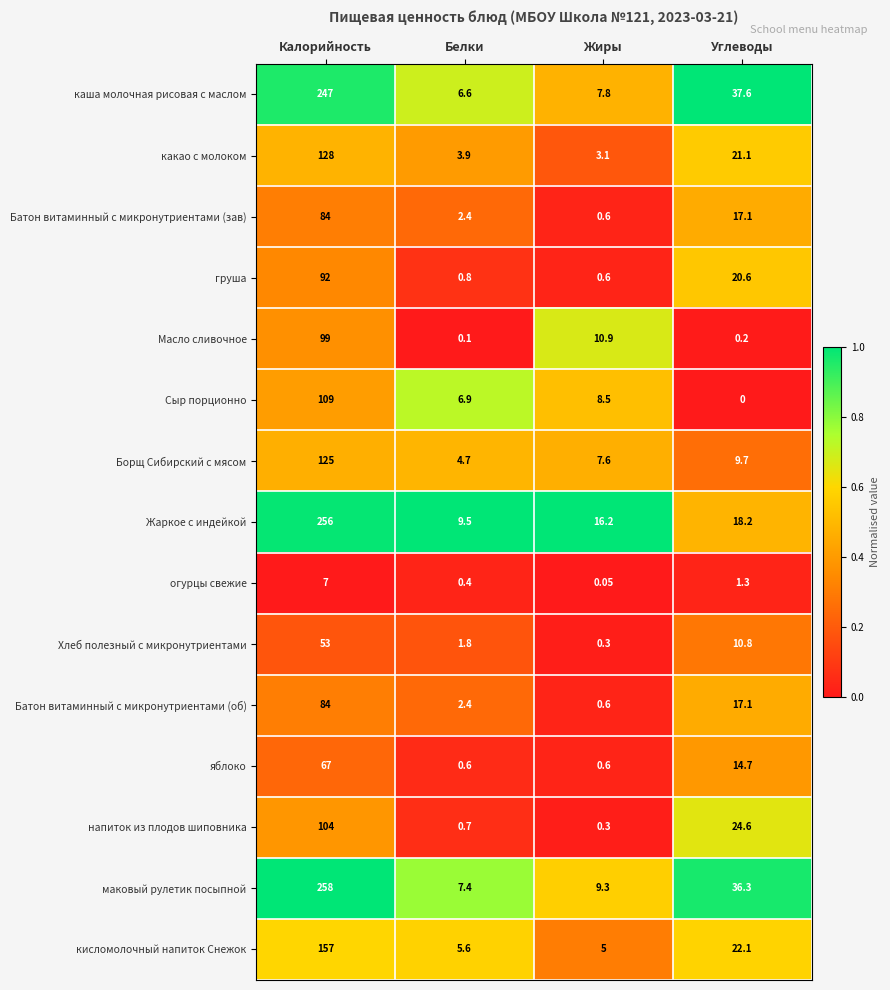

Which category has the lowest value across all series?

Углеводы